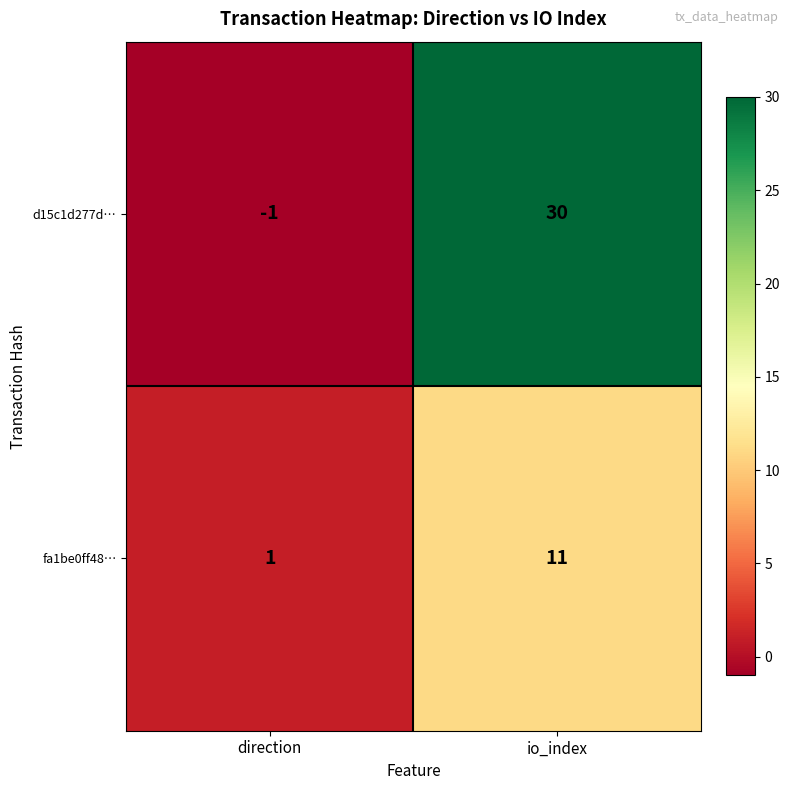

What is the greatest value displayed?

30